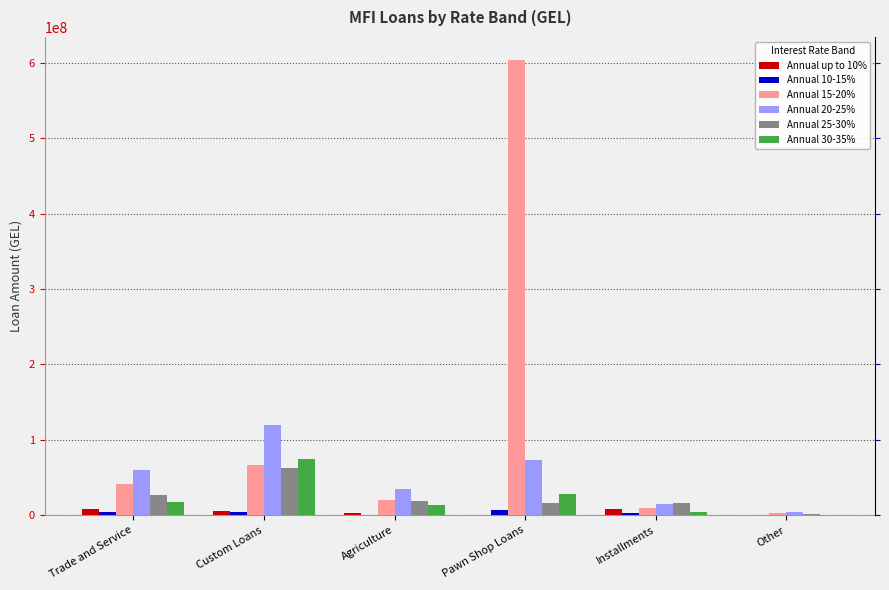

What position from the left is Other?

6